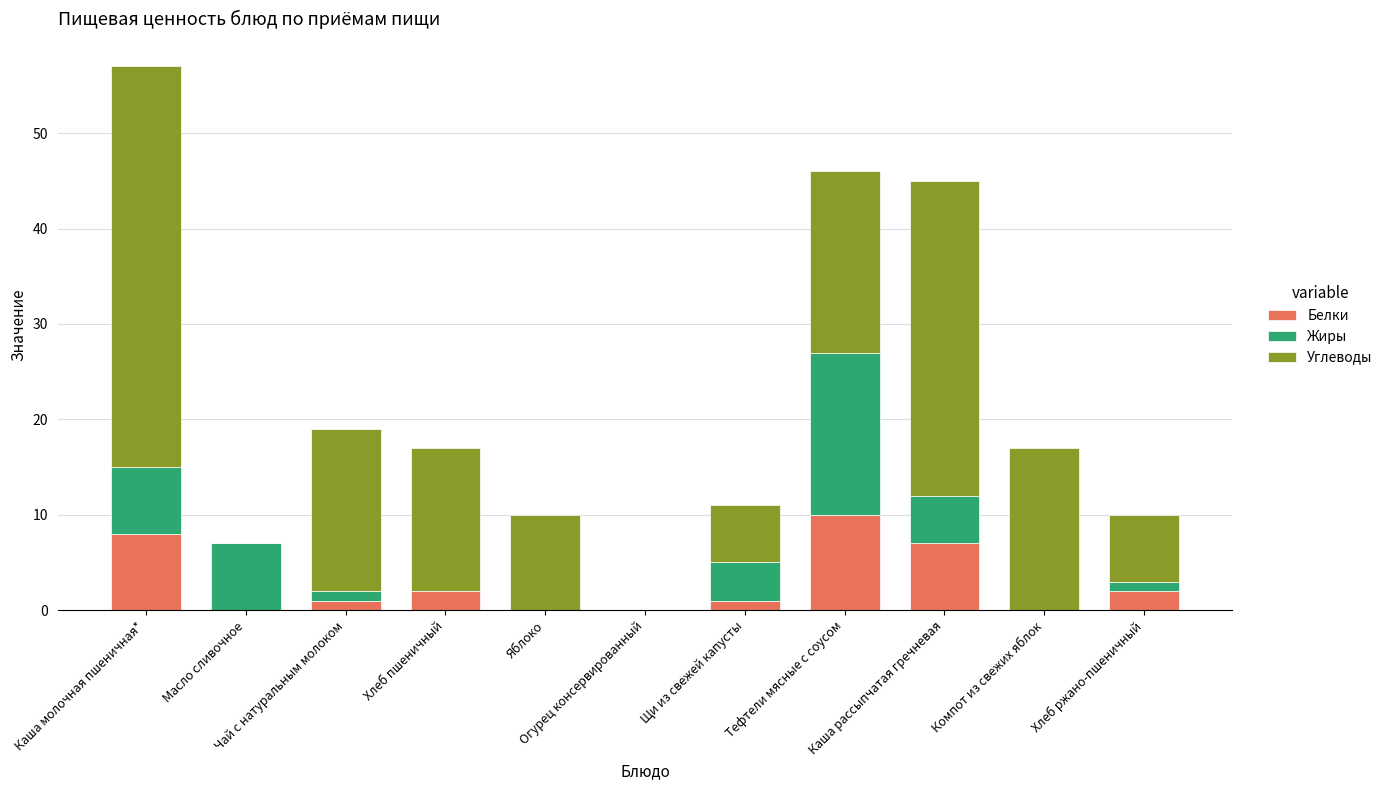

At which label does Белки reach its peak?

Тефтели мясные с соусом